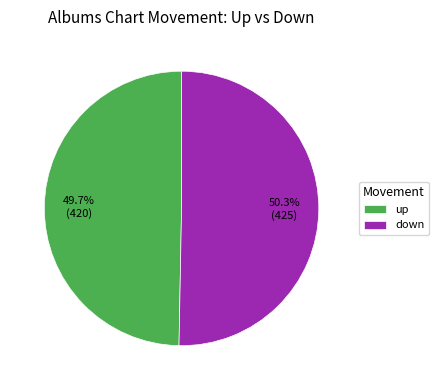

Which has a higher value, up or down?

down